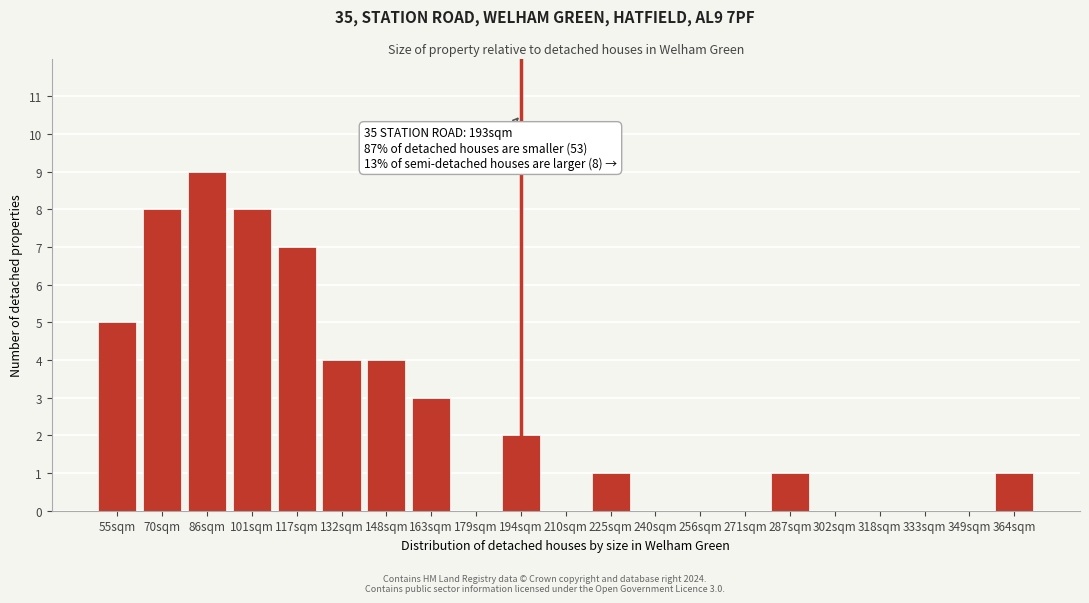

Reading left to right, extract all data points from this chart.

55sqm=5	70sqm=8	86sqm=9	101sqm=8	117sqm=7	132sqm=4	148sqm=4	163sqm=3	179sqm=0	194sqm=2	210sqm=0	225sqm=1	240sqm=0	256sqm=0	271sqm=0	287sqm=1	302sqm=0	318sqm=0	333sqm=0	349sqm=0	364sqm=1